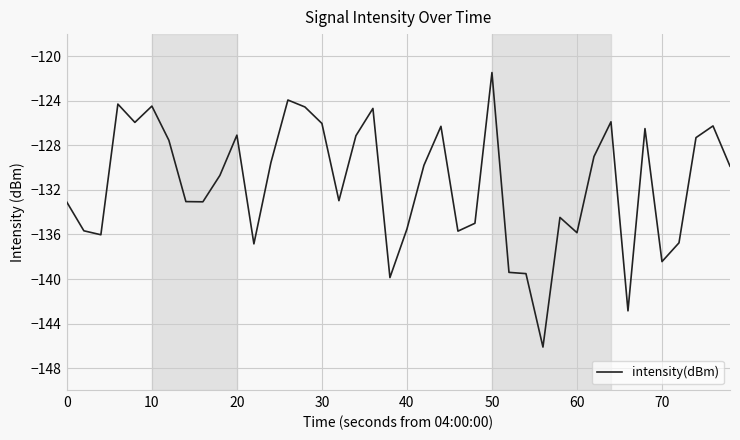

What is the greatest value displayed?

-121.5